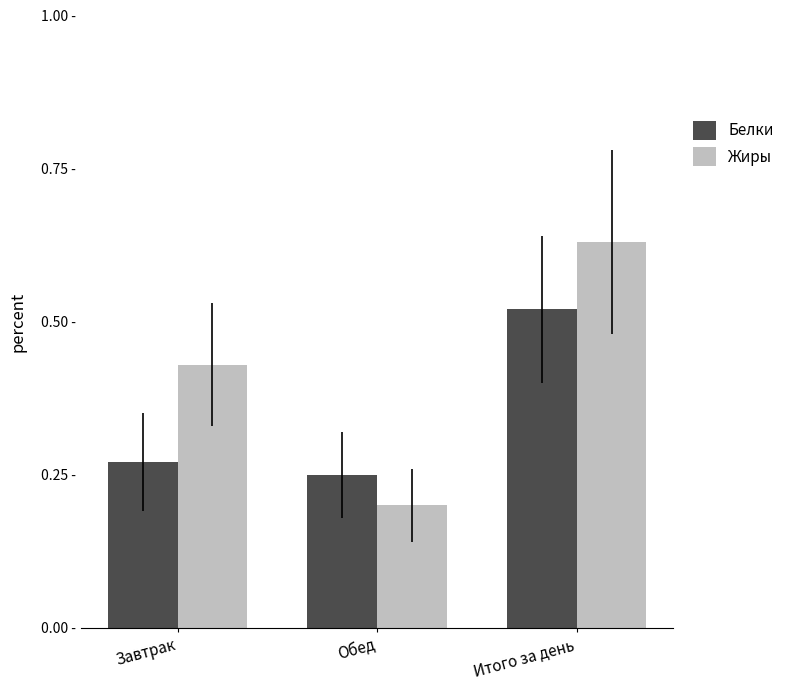

Rank the series by their average value, from lowest to highest.

Белки, Жиры